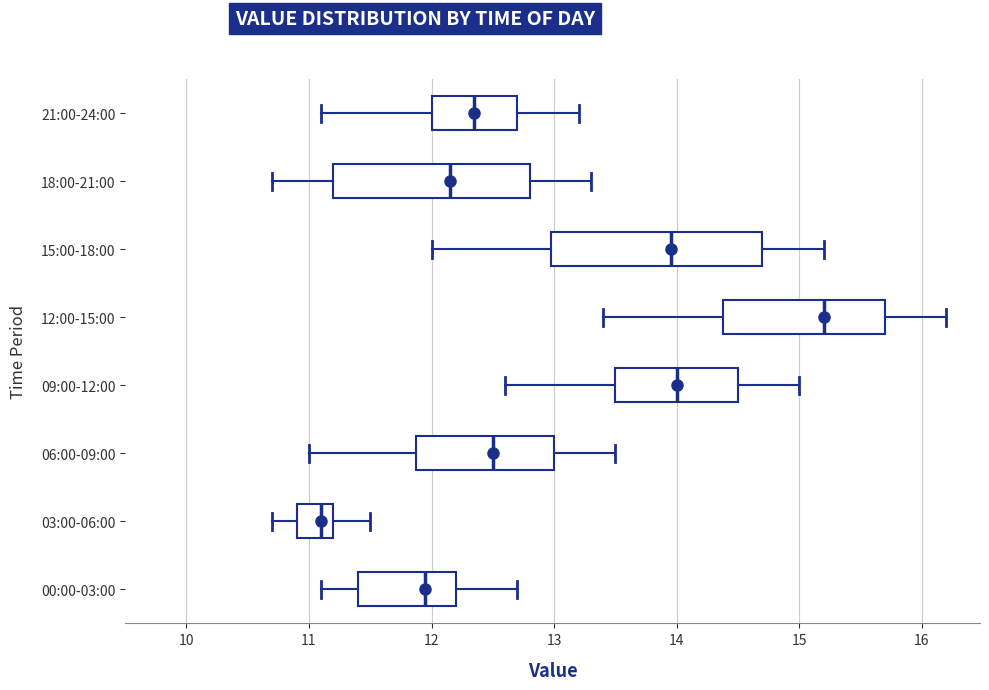

Comparing the boxes themselves (not the whiskers), which one is the widest?

15:00-18:00